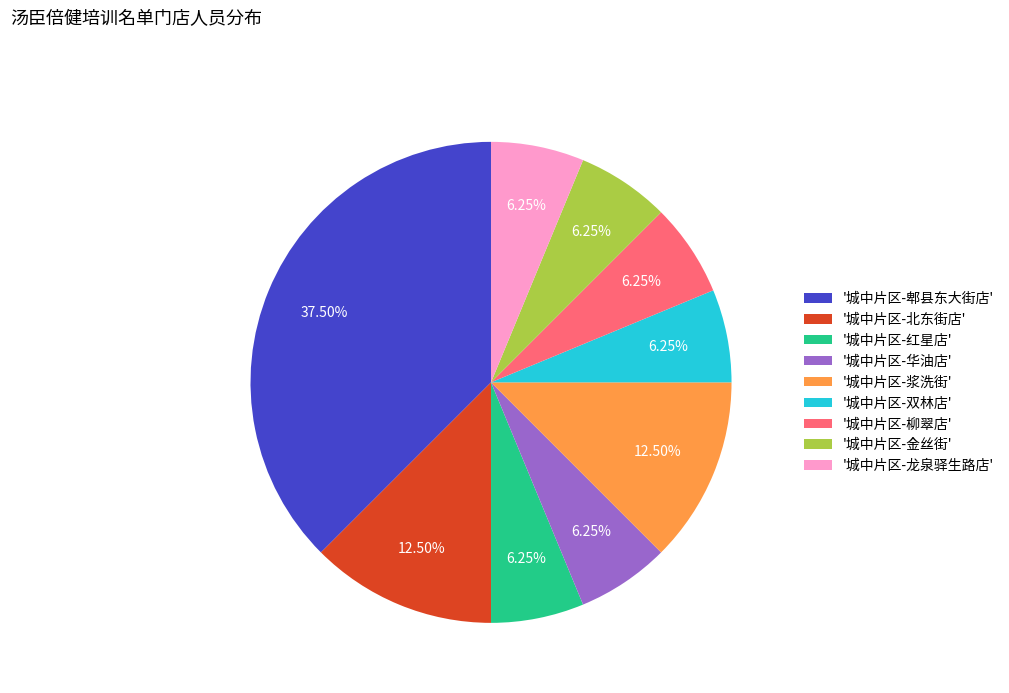

Is there a majority slice in this chart?

No